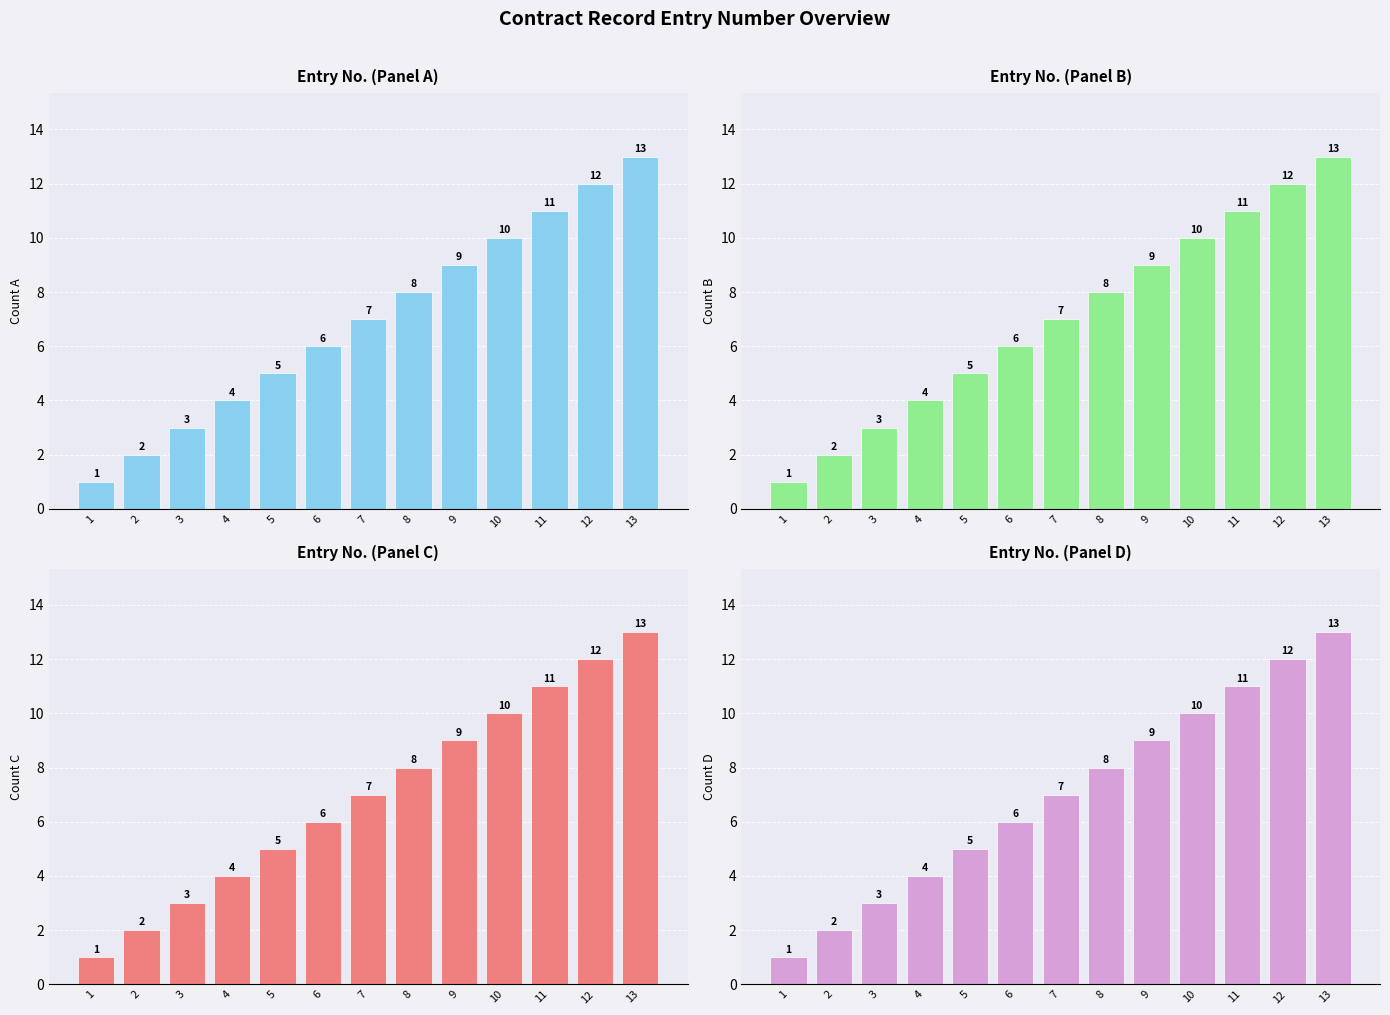

Reading left to right, transcribe all the data shown in this chart.

Entry No. (Panel A): 1=1	2=2	3=3	4=4	5=5	6=6	7=7	8=8	9=9	10=10	11=11	12=12	13=13
Entry No. (Panel B): 1=1	2=2	3=3	4=4	5=5	6=6	7=7	8=8	9=9	10=10	11=11	12=12	13=13
Entry No. (Panel C): 1=1	2=2	3=3	4=4	5=5	6=6	7=7	8=8	9=9	10=10	11=11	12=12	13=13
Entry No. (Panel D): 1=1	2=2	3=3	4=4	5=5	6=6	7=7	8=8	9=9	10=10	11=11	12=12	13=13